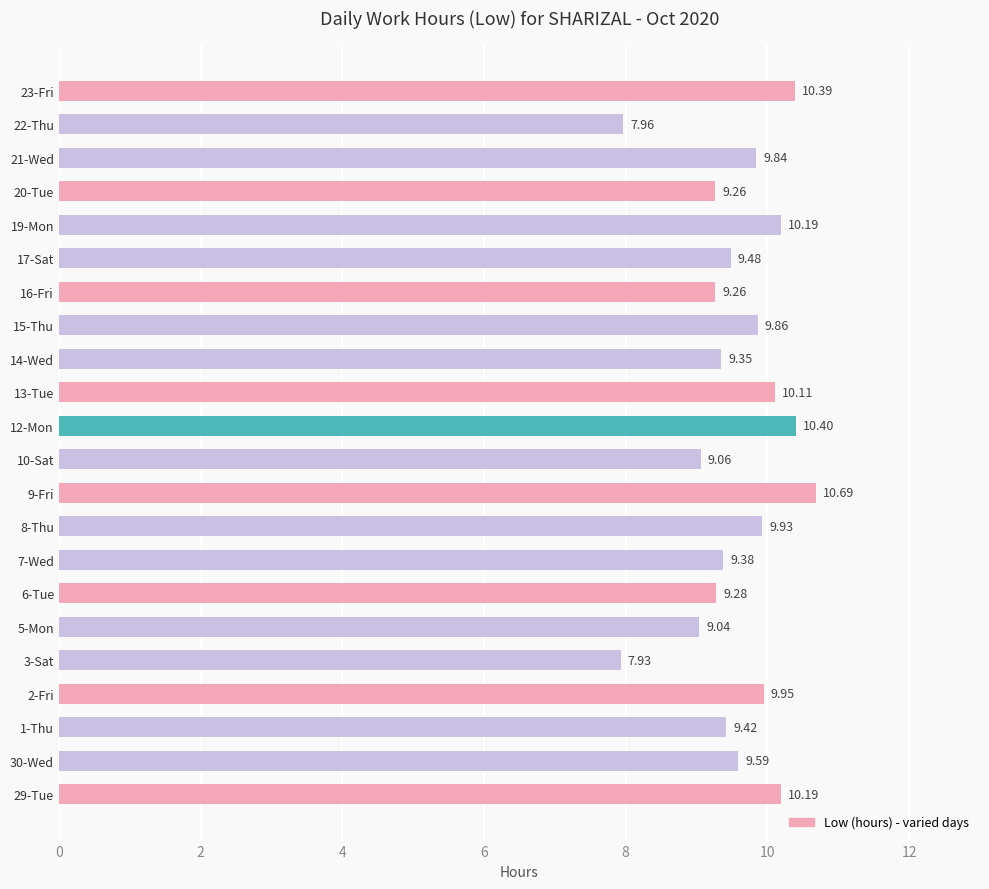

Between 5-Mon and 30-Wed, which is larger?

30-Wed